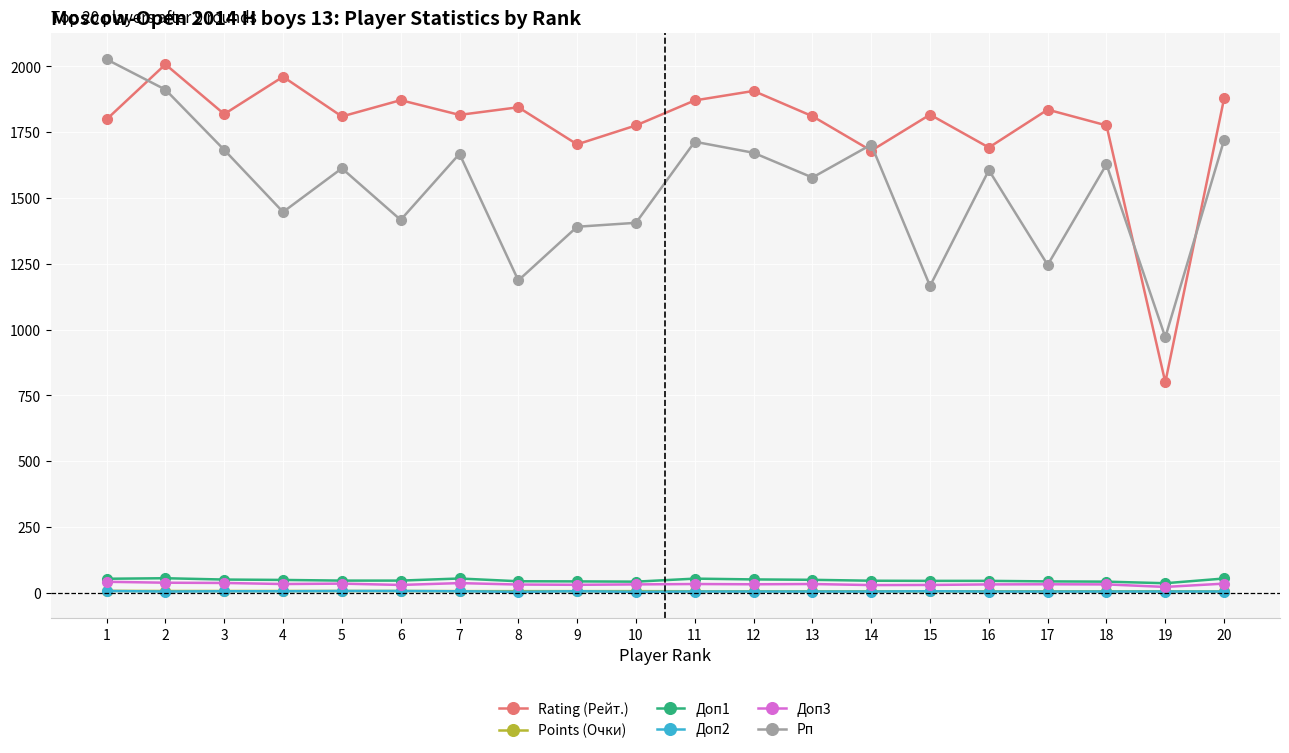

True or false: Points (Очки) and Rating (Рейт.) intersect in this chart.

False